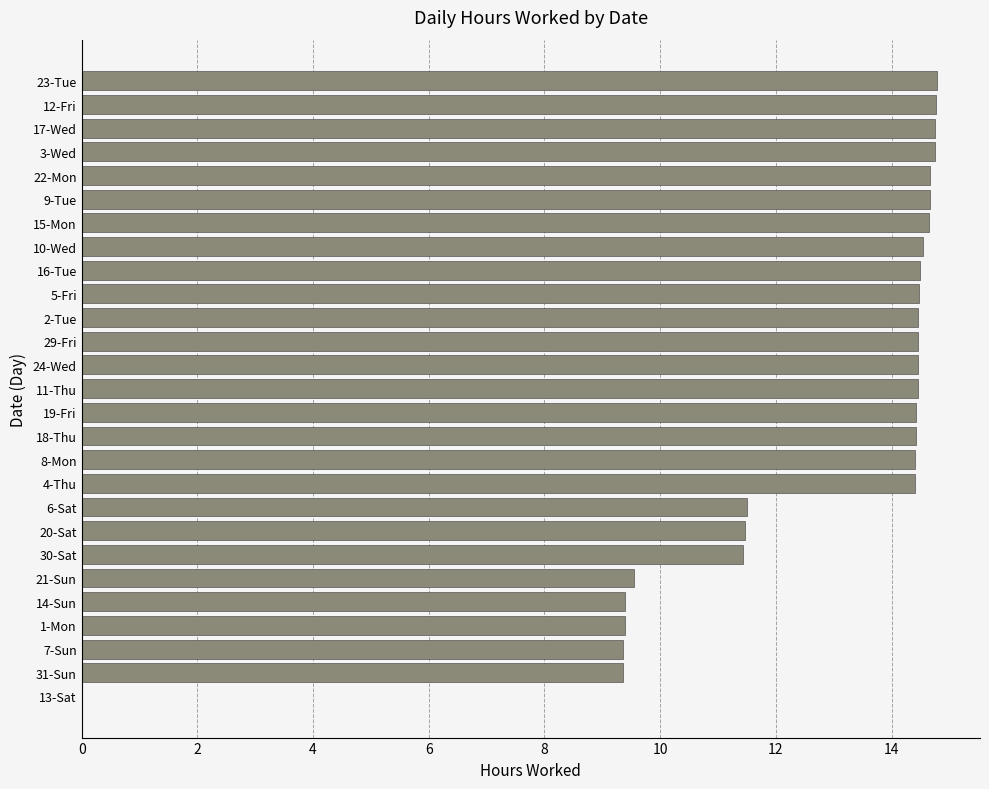

Approximately how many times larger is the value at 6-Sat compared to 31-Sun?

1.2